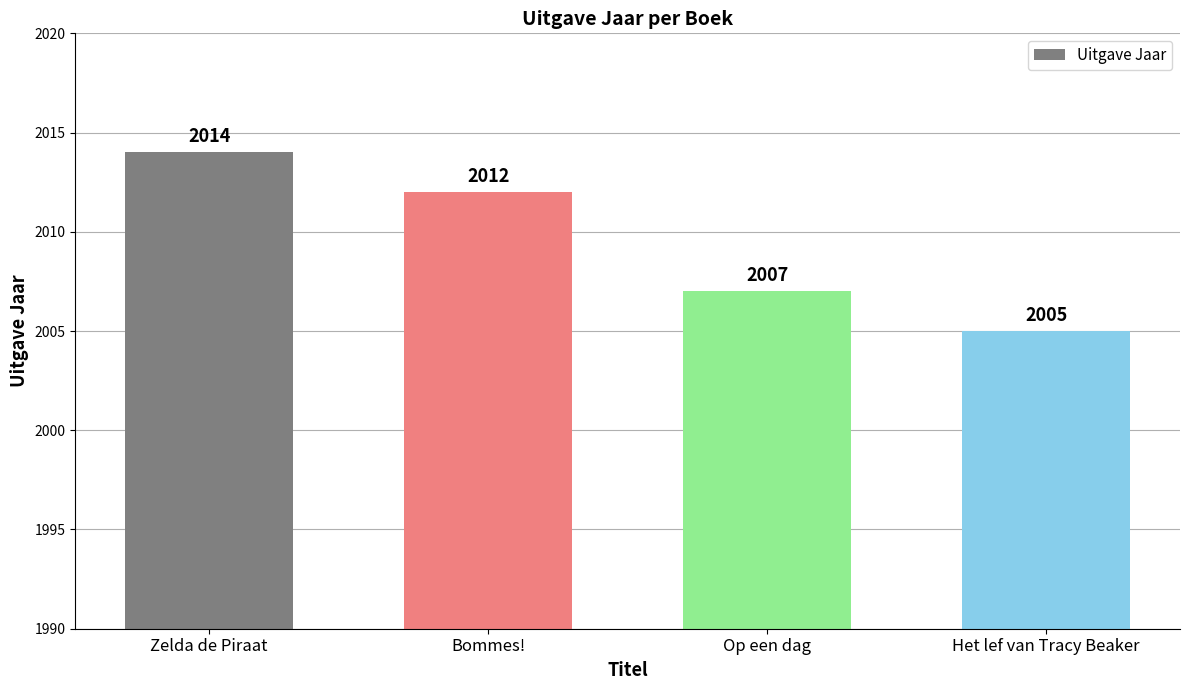

How many distinct data groups are displayed?

1